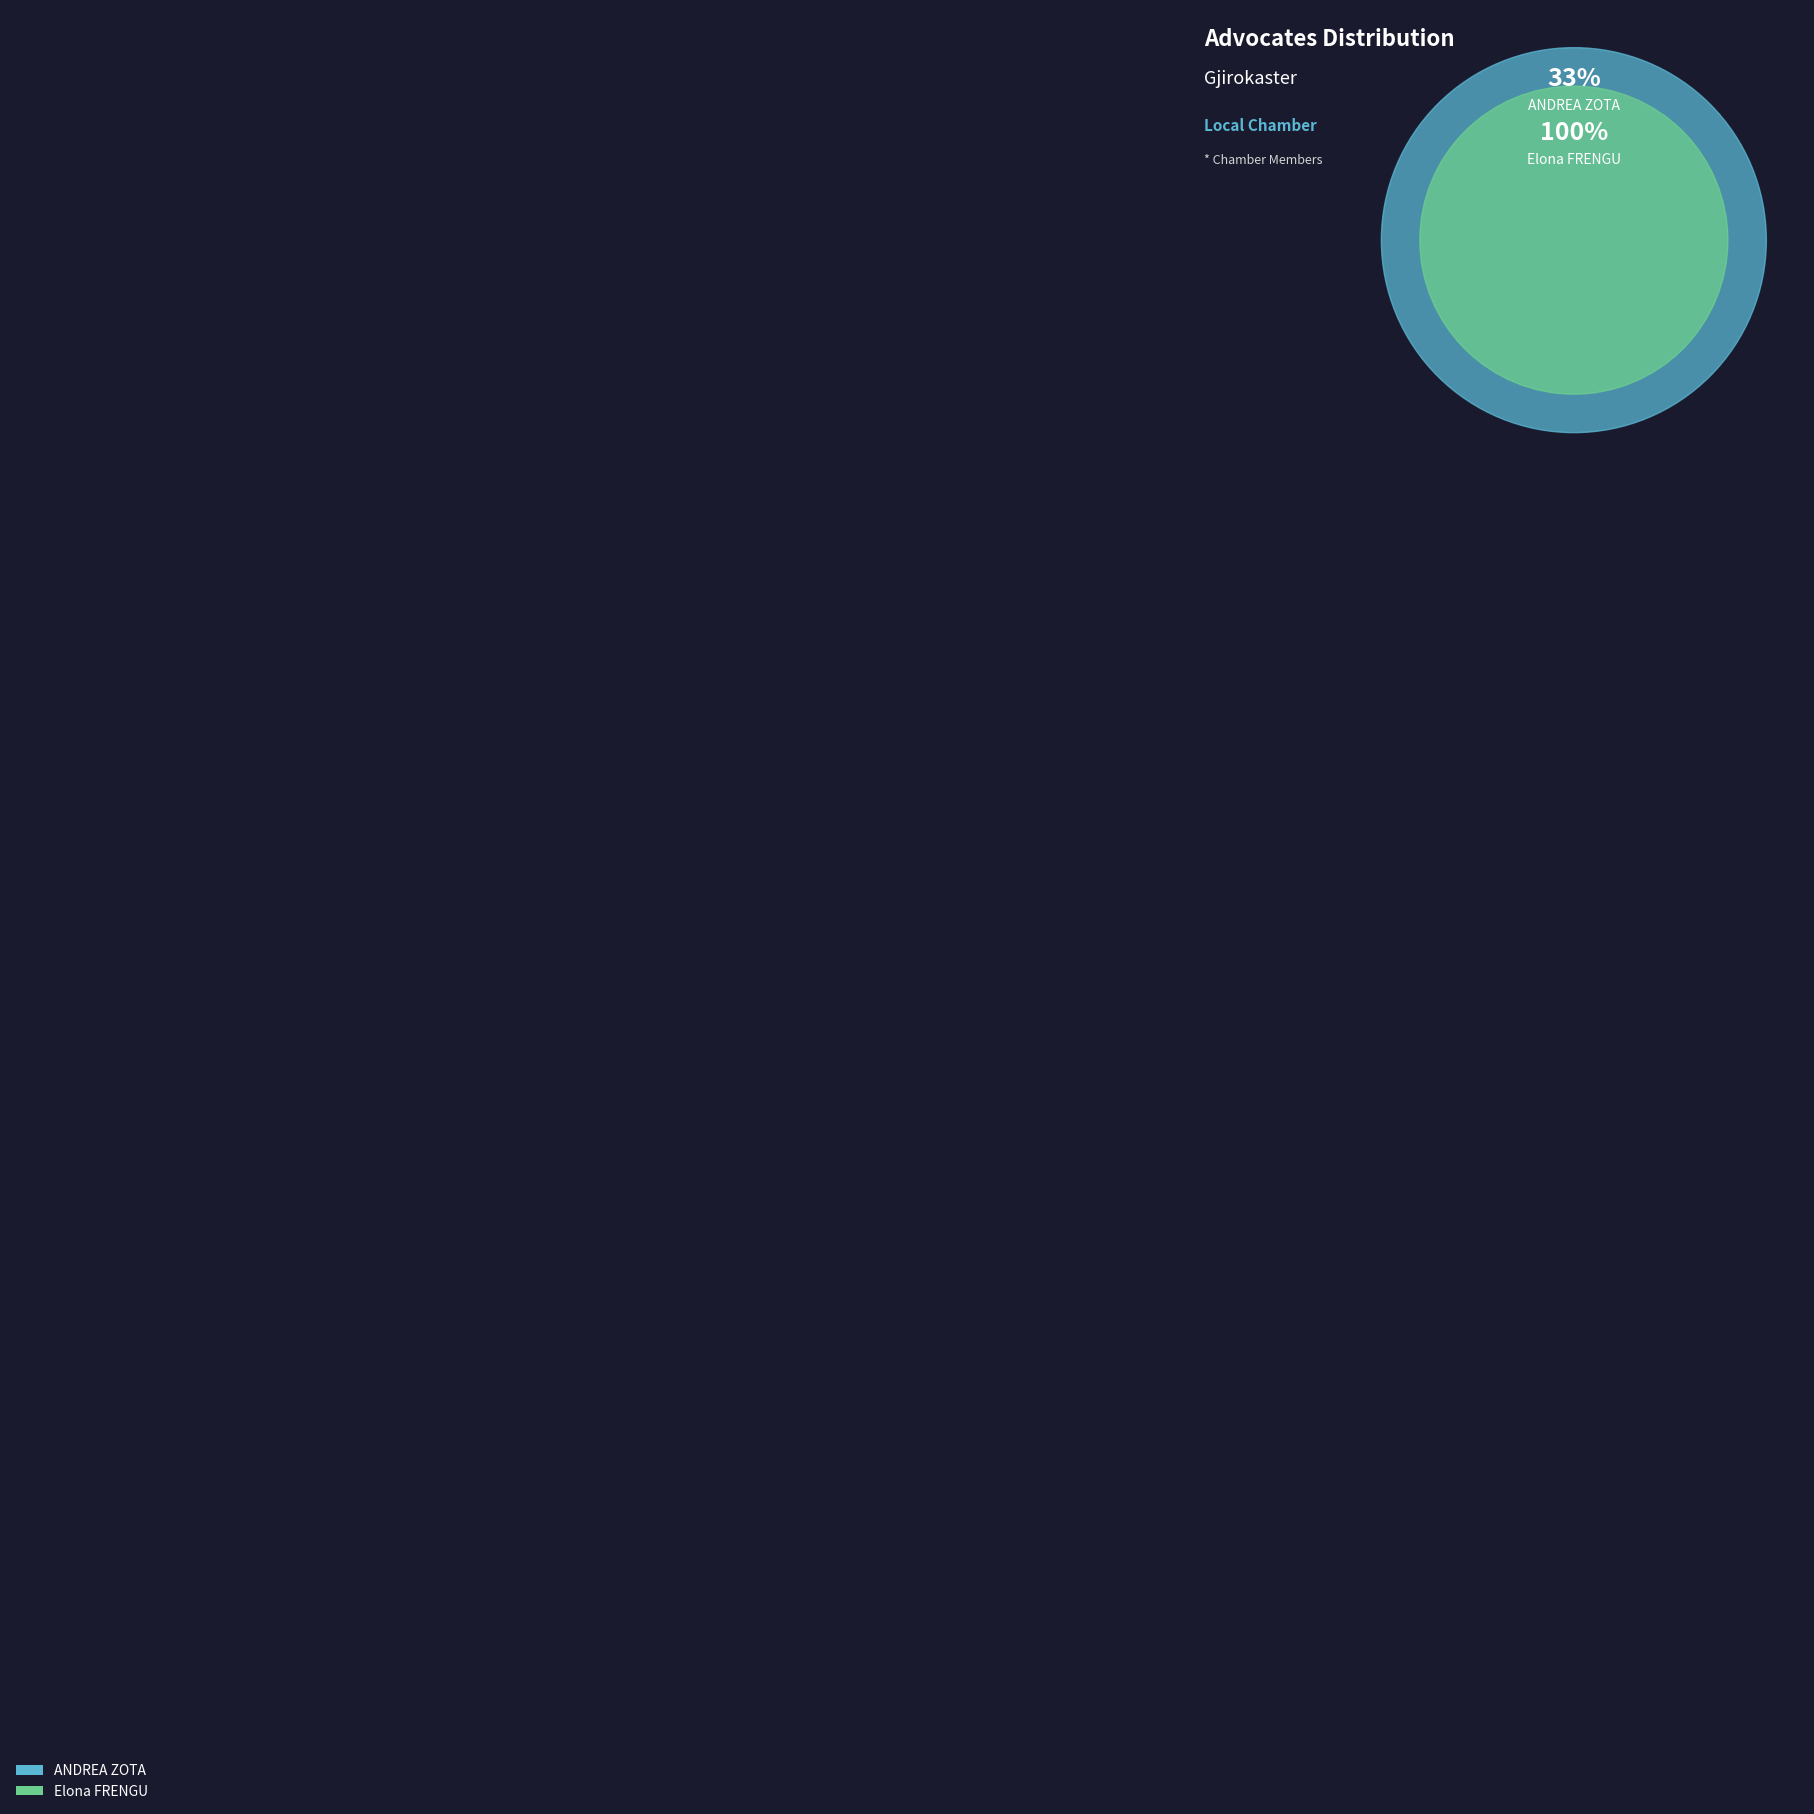

Which category has the smallest portion of the pie?

ANDREA ZOTA